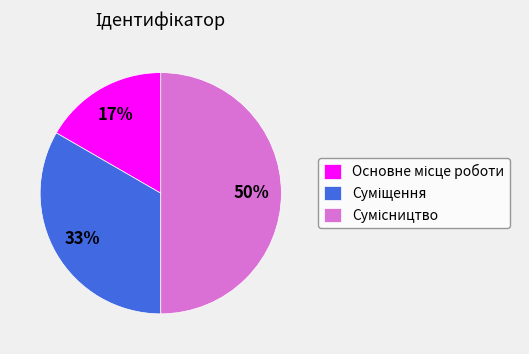

To the nearest percent, what is the difference between the largest and smallest slice percentages?

33%